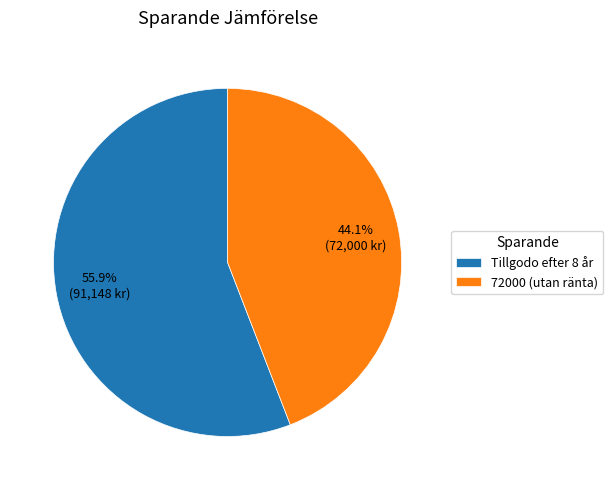

The 72000 (utan ränta) slice represents 34% of the pie. True or false?

False